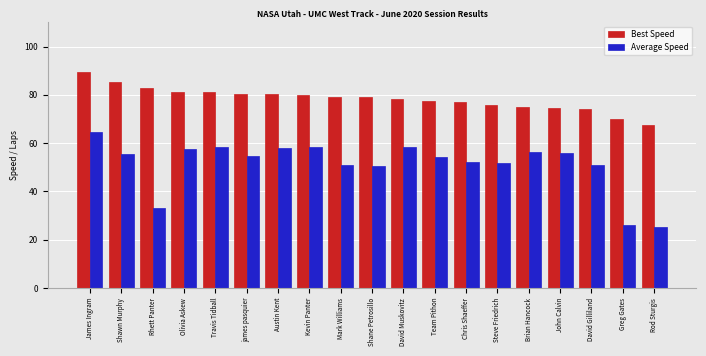

Which label corresponds to the largest value in the chart?

James Ingram